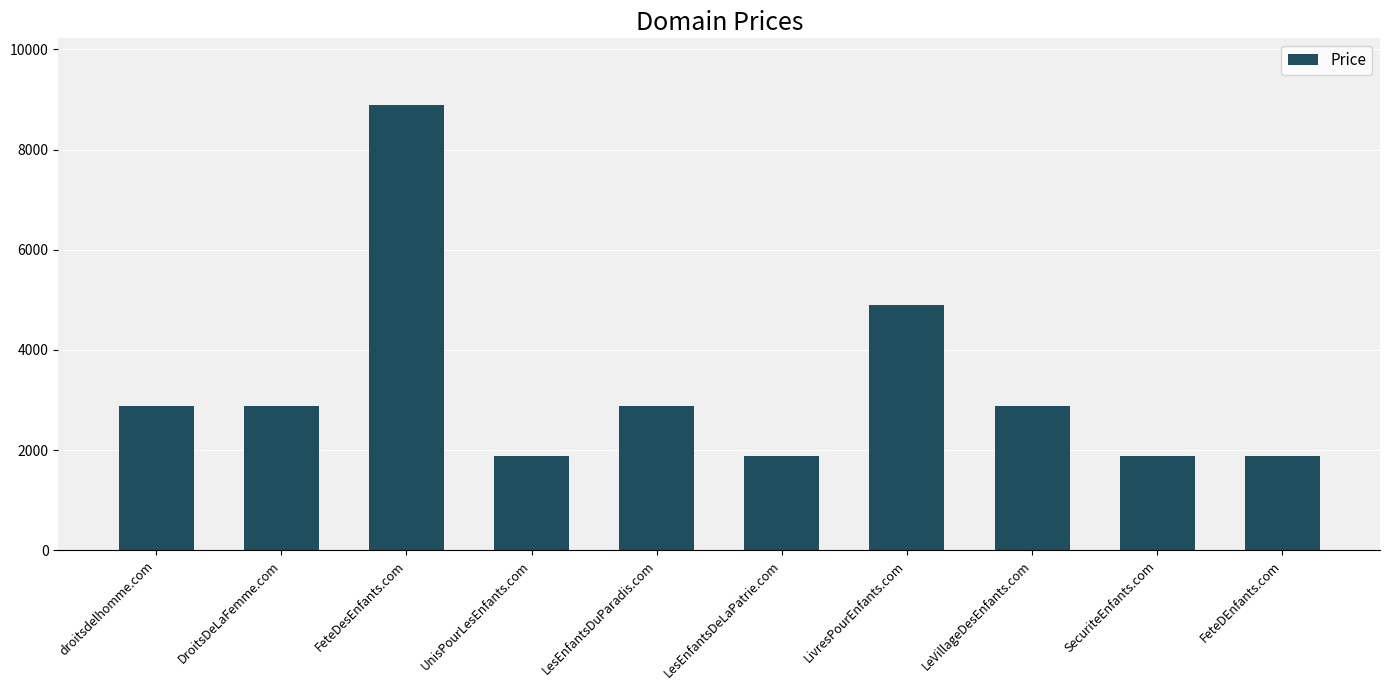

Count the values in the range 1888 to 2888.

8